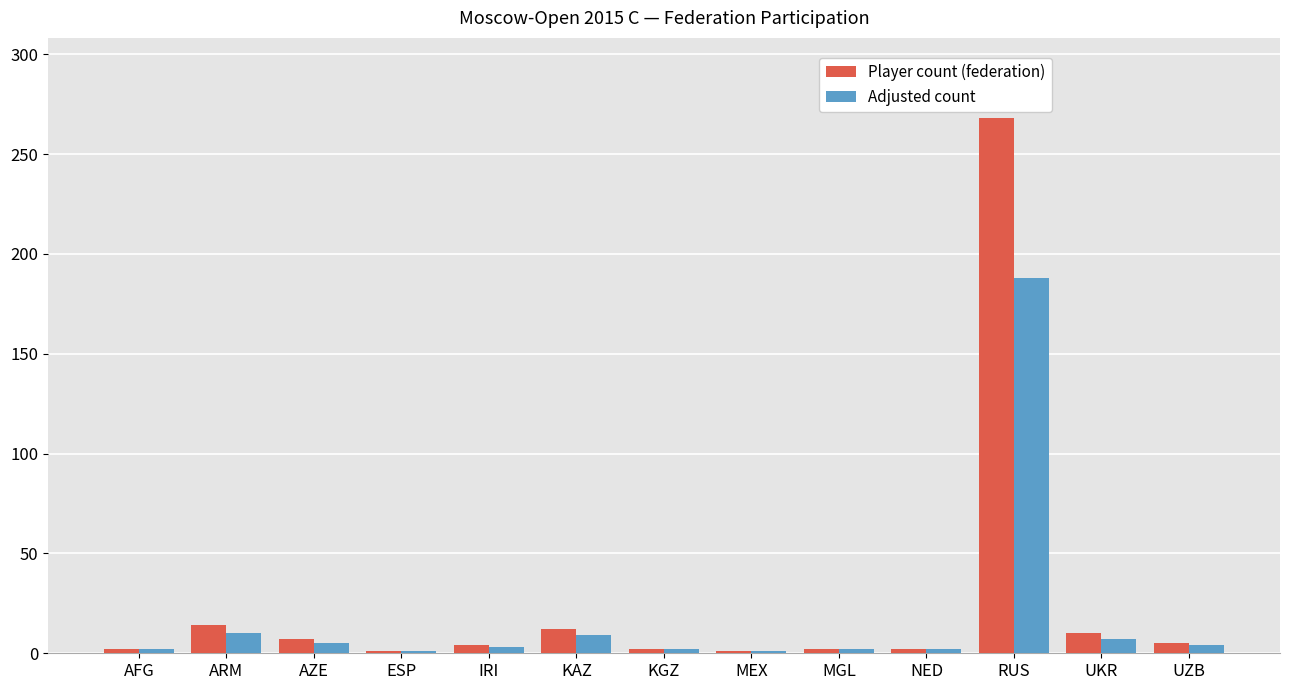

Is the value of Adjusted count at UKR greater than the value of Player count (federation) at MGL?

Yes